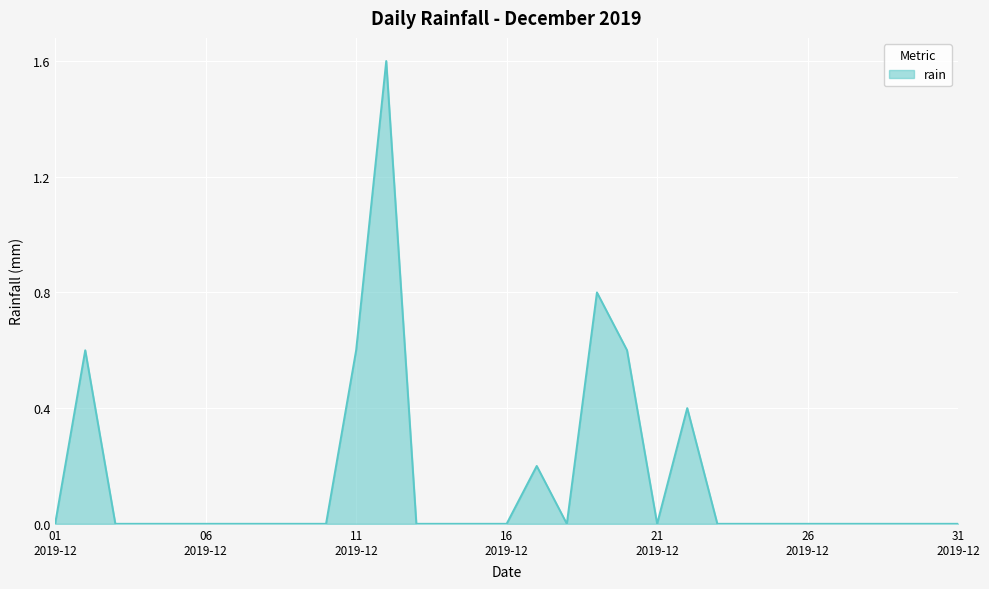

What is the difference between the maximum and minimum values?

1.6